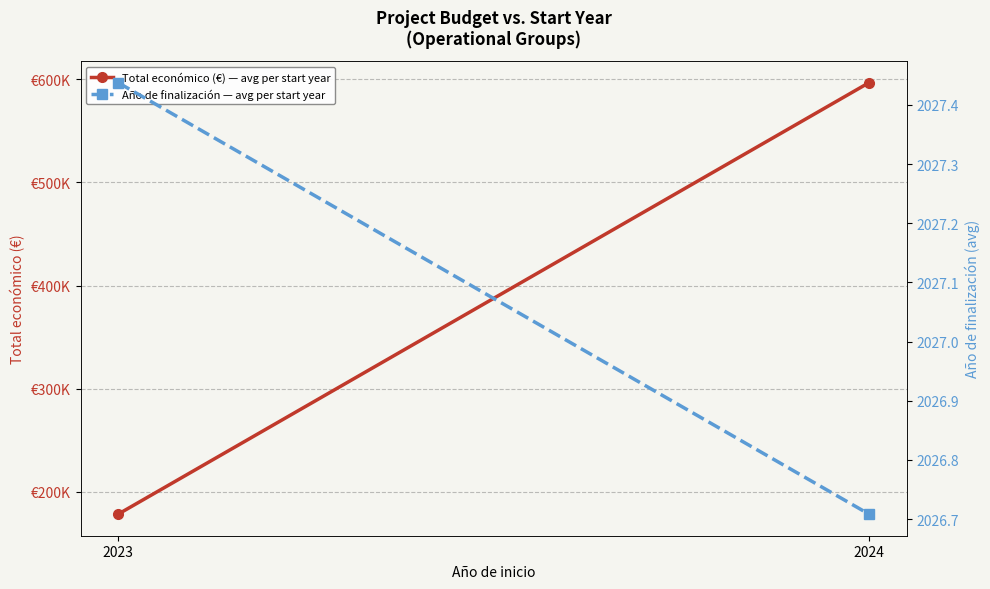

Between 2023 and 2024, which series saw the biggest shift?

Total económico (€) — avg per start year